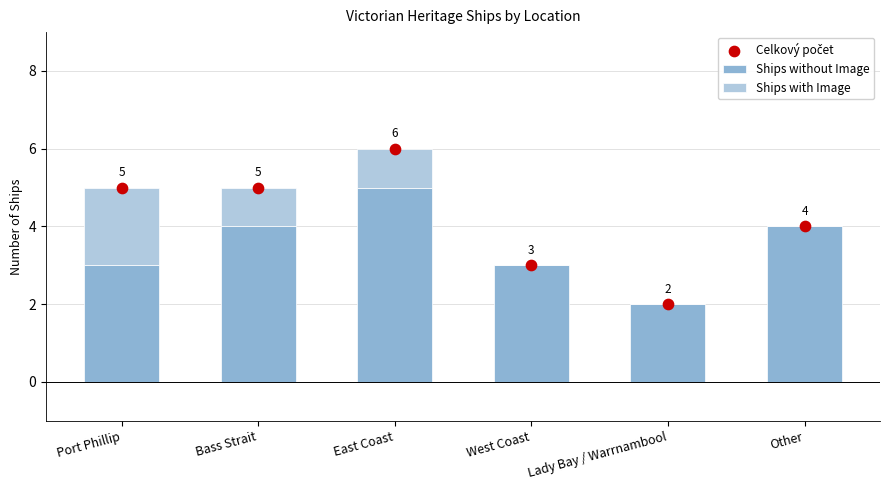

Which series reaches the minimum Y coordinate?

Ships with Image